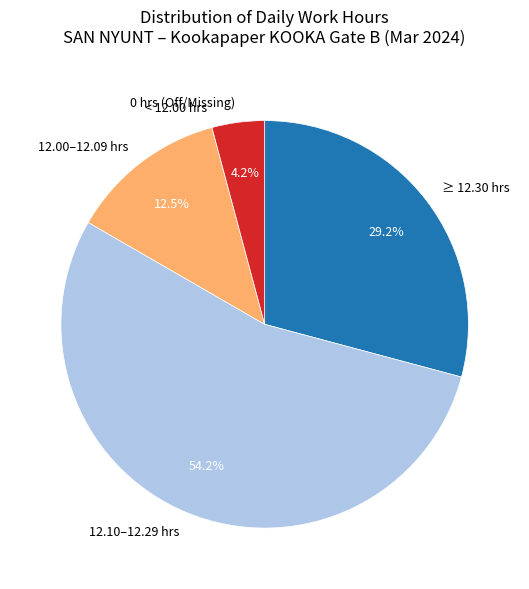

Does any single category account for the majority?

Yes